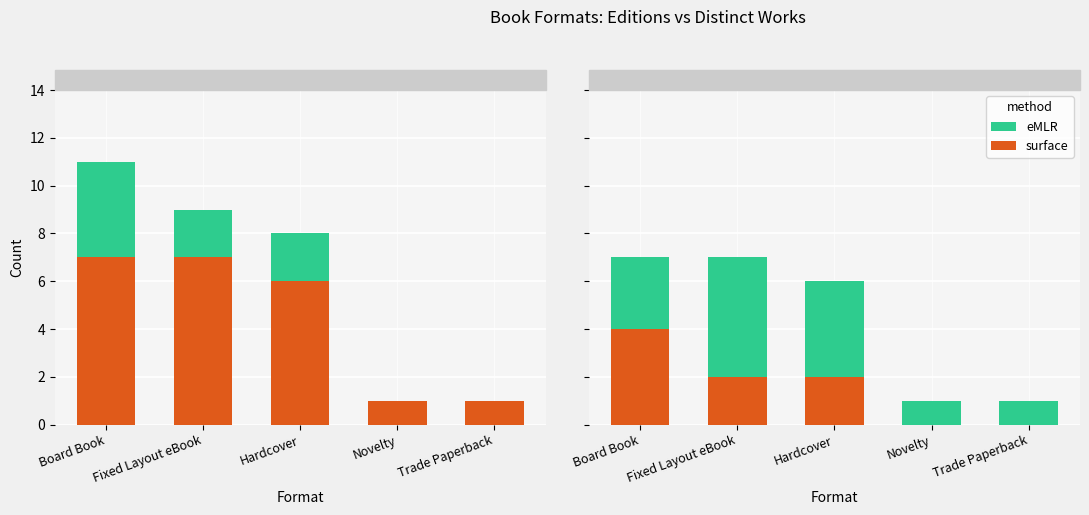

How many bars are there in total?

10